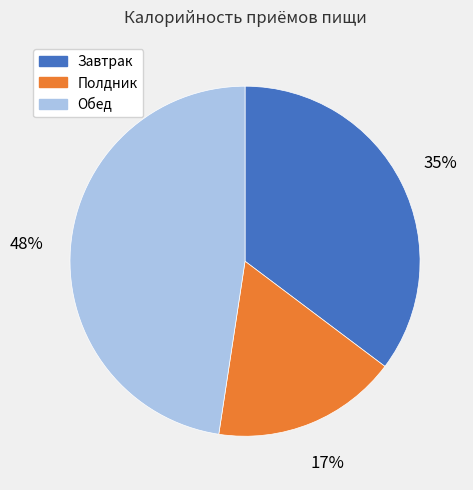

To the nearest percent, what is the combined percentage of Завтрак and Обед?

83%